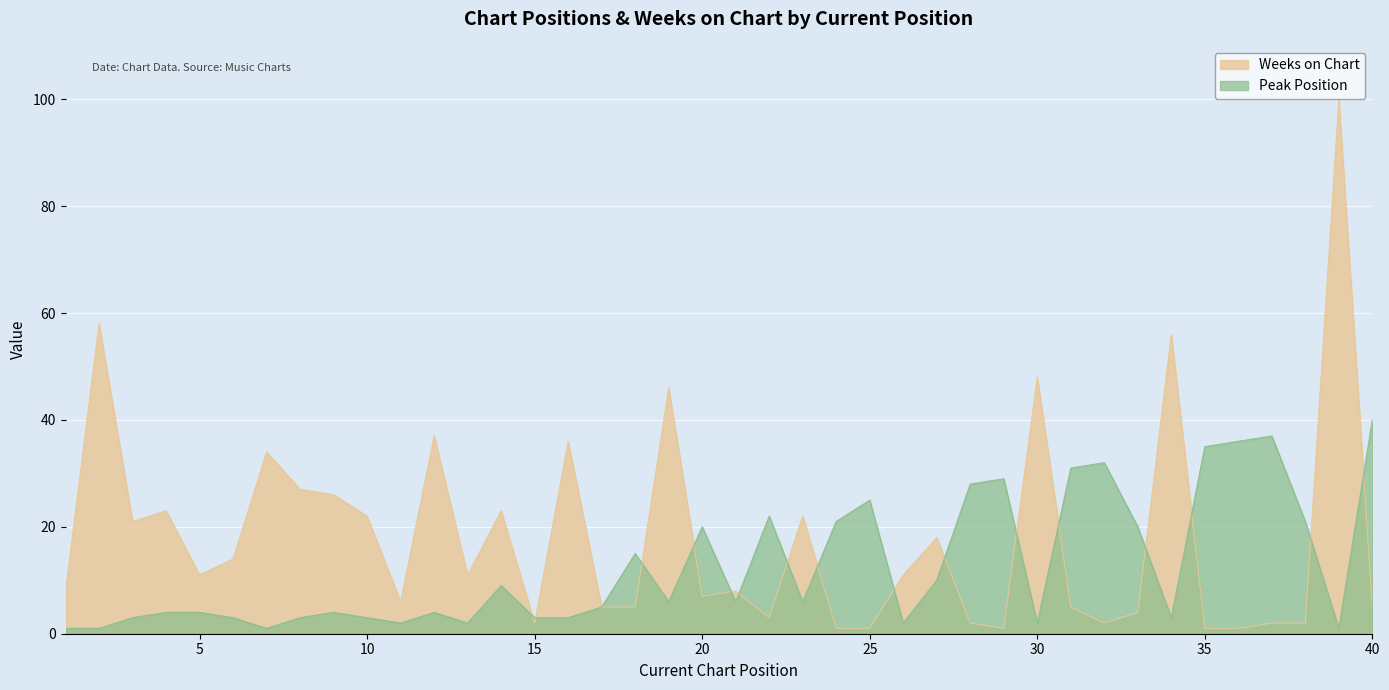

What is the average value of the Peak Position series?

13